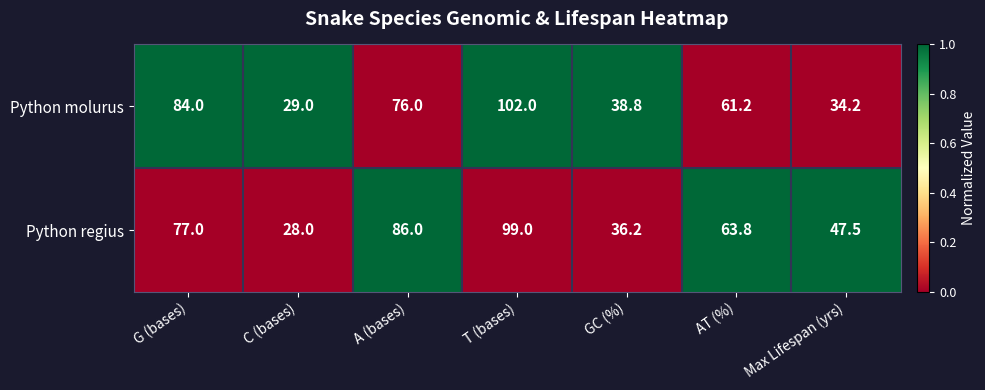

How many series are shown in this chart?

2